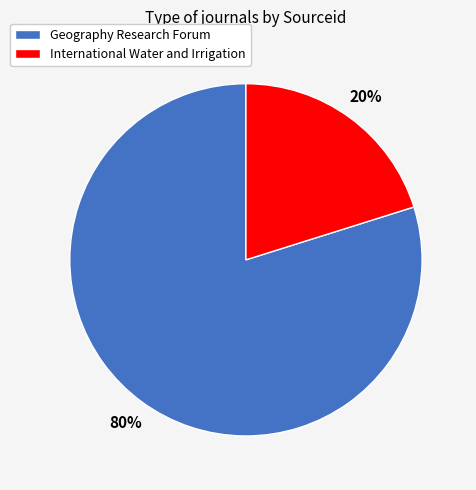

Does any single category account for the majority?

Yes